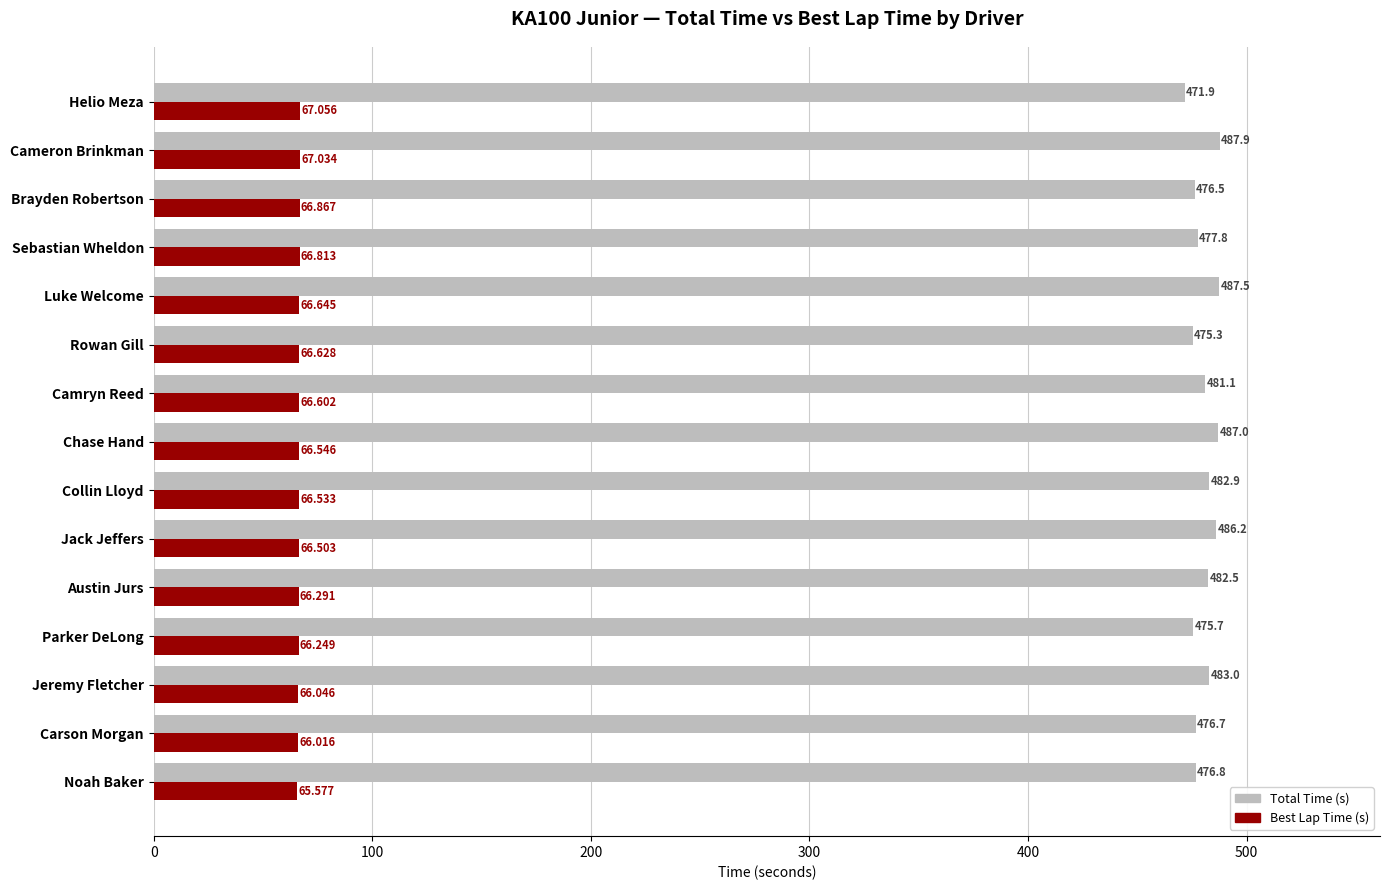

Which series has the largest total across all categories?

Total Time (s)